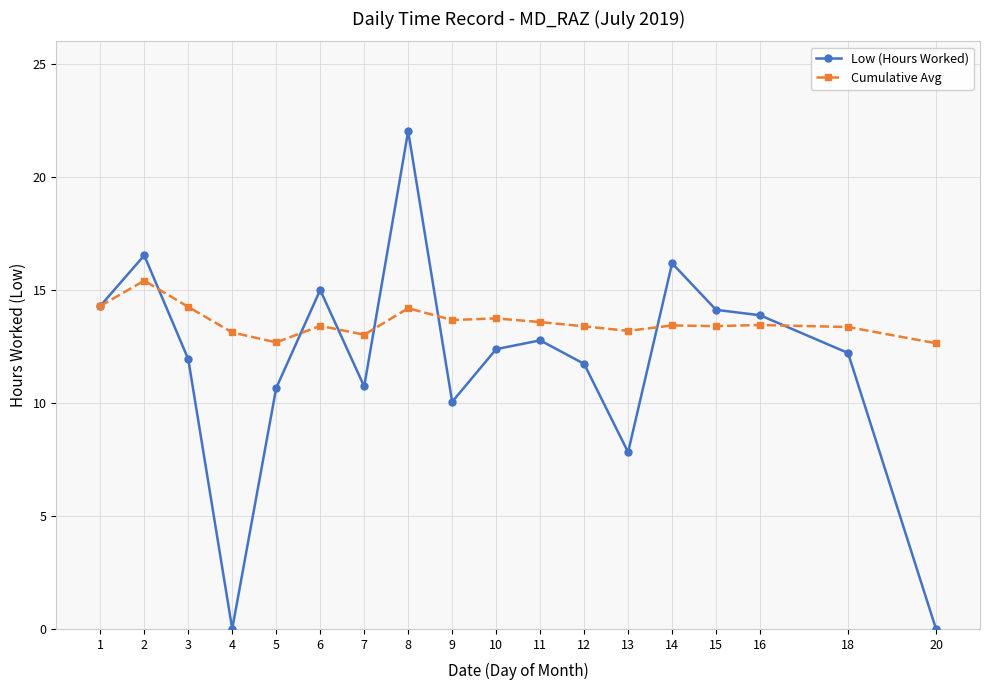

True or false: Low (Hours Worked) has more than 2 interior local peaks.

True